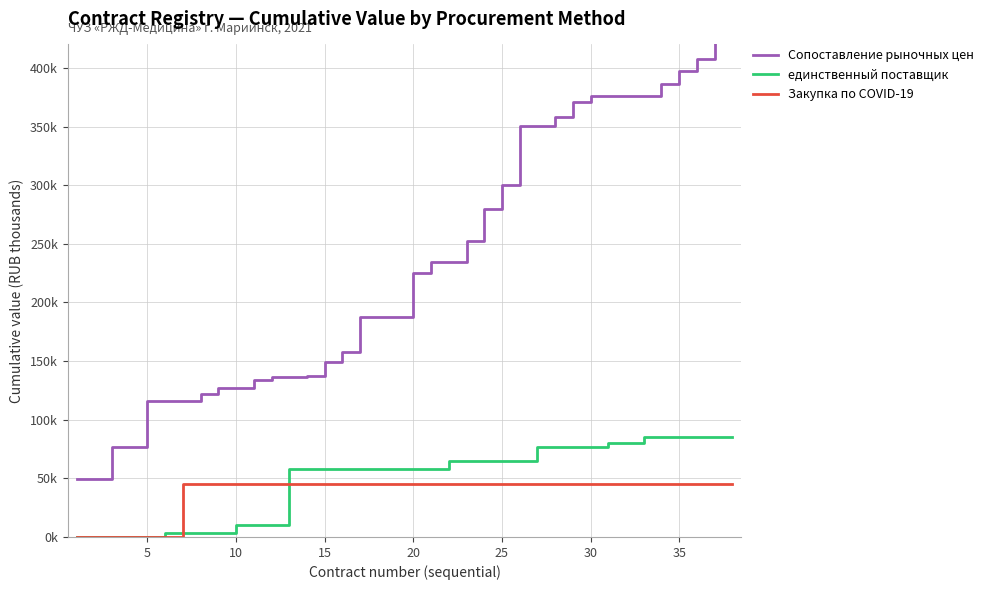

Which series has the largest range (max minus min)?

Сопоставление рыночных цен